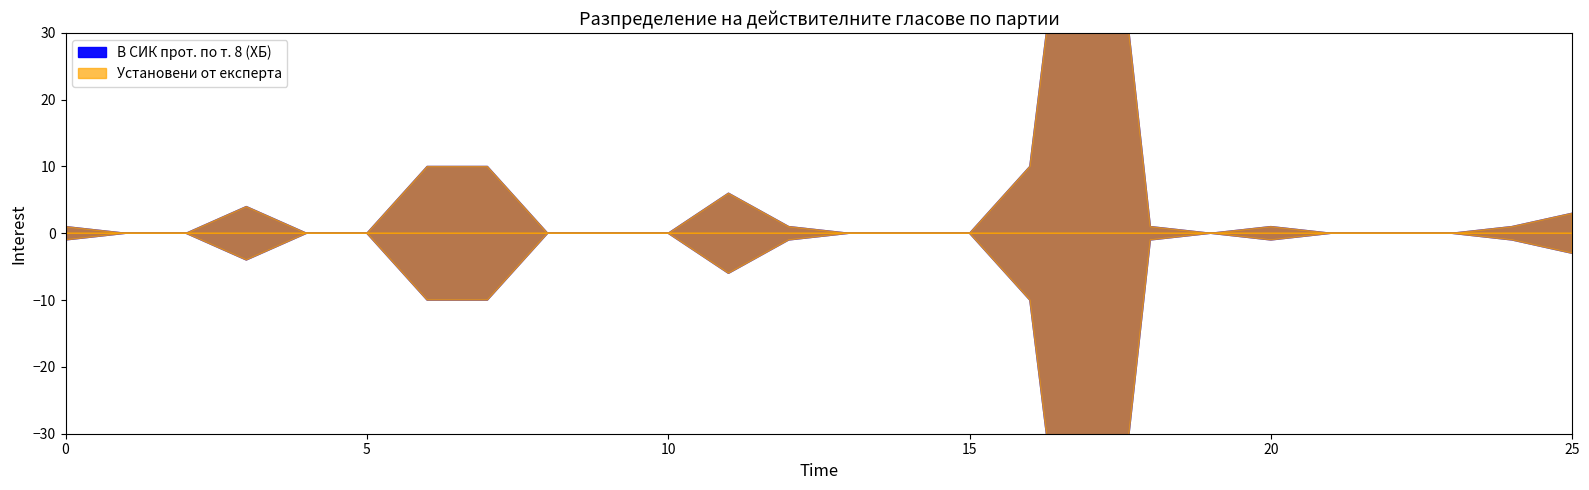

Between 5. Булгари and 25. КП РУСОФИЛИ, which series saw the biggest shift?

В СИК прот. по т. 8 (ХБ)